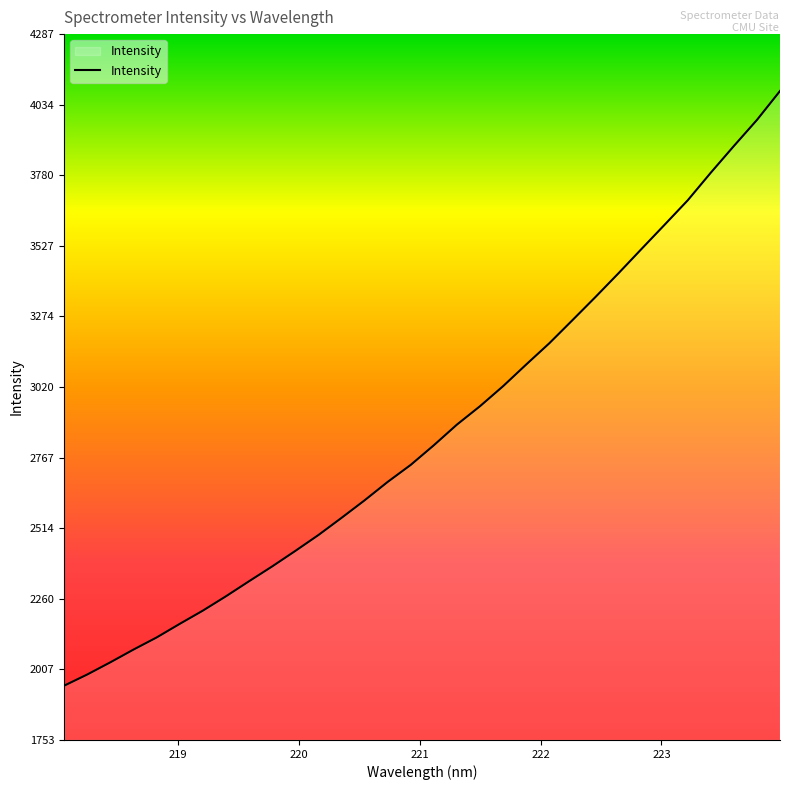

How many lines are shown in the chart?

1